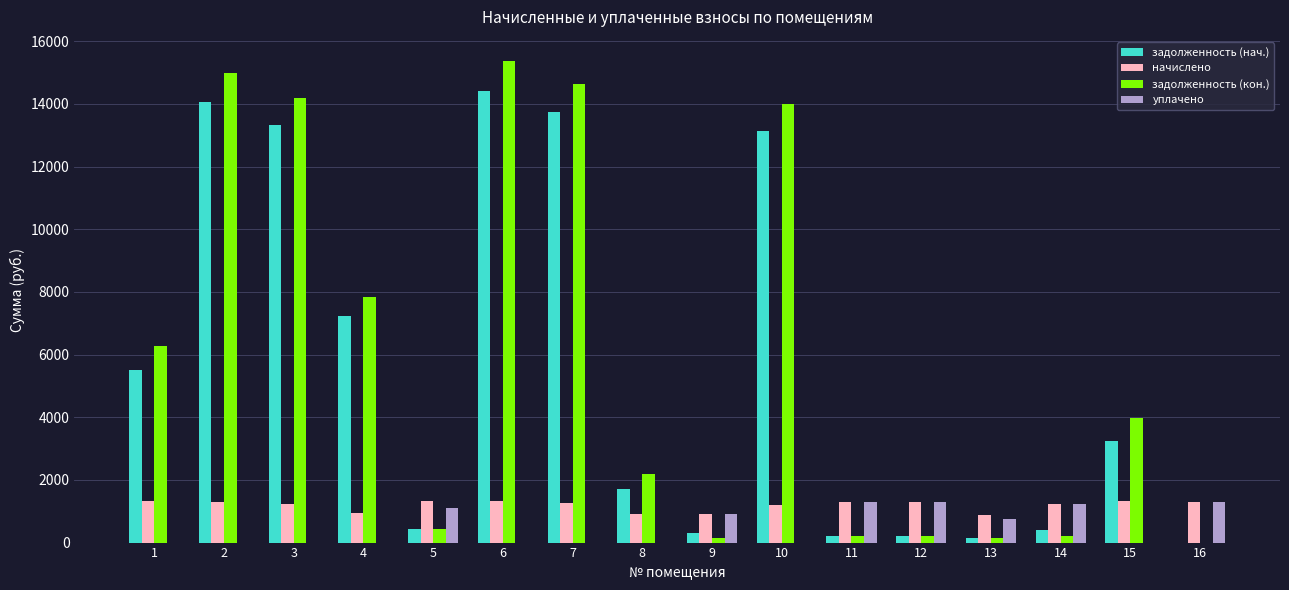

The value of начислено at 10 is 623.1. True or false?

False